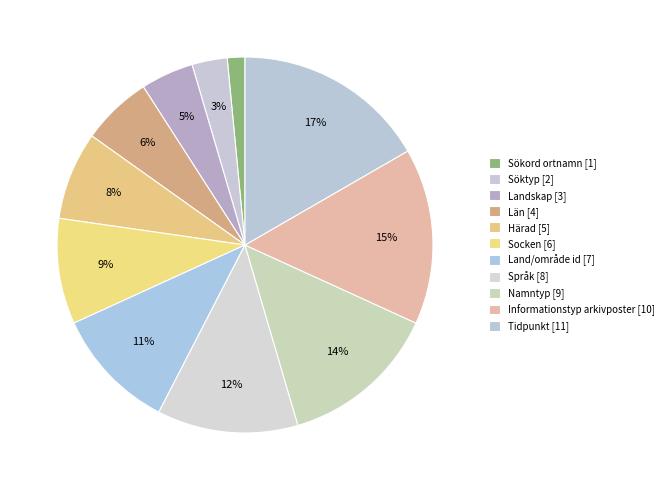

What percentage is the Län slice, to the nearest percent?

6%